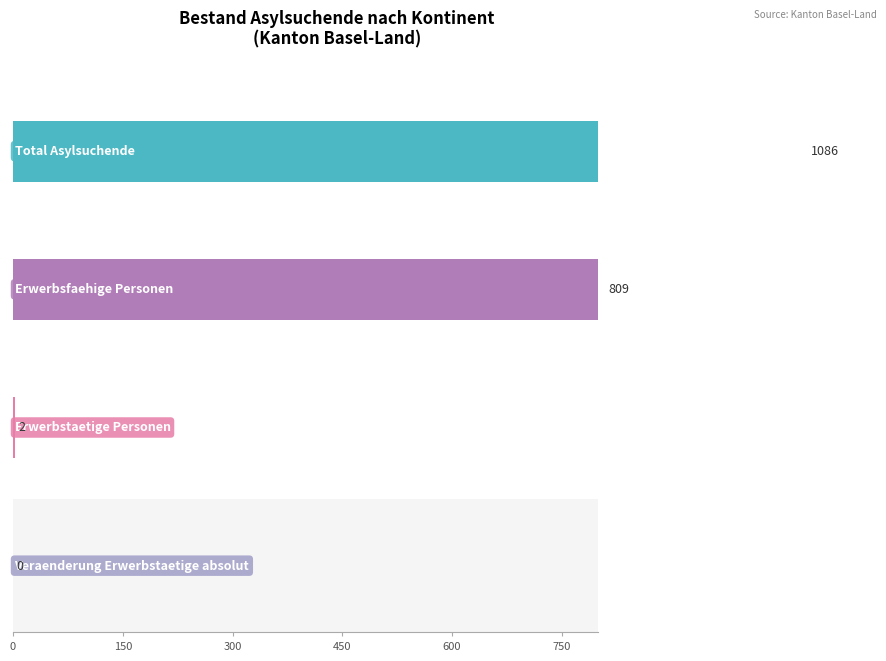

What are all the series names shown in the legend?

Total Asylsuchende, Erwerbsfaehige Personen, Erwerbstaetige Personen, Veraenderung Erwerbstaetige absolut